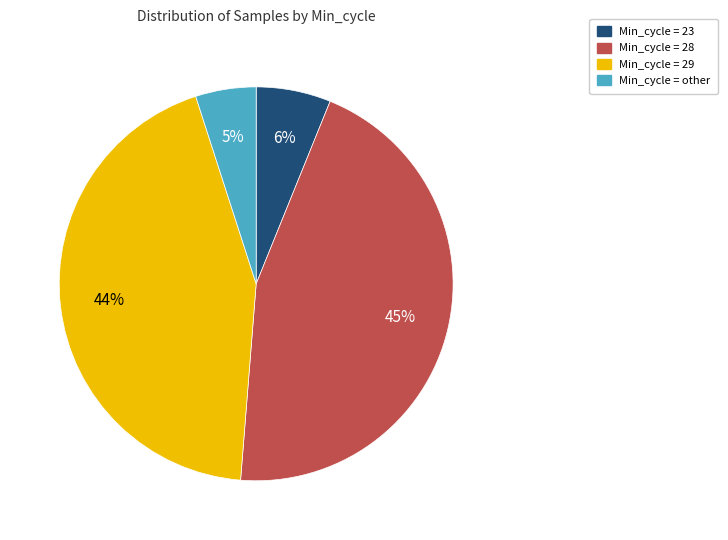

Rank the categories by value from highest to lowest.

Min_cycle = 28, Min_cycle = 29, Min_cycle = 23, Min_cycle = other